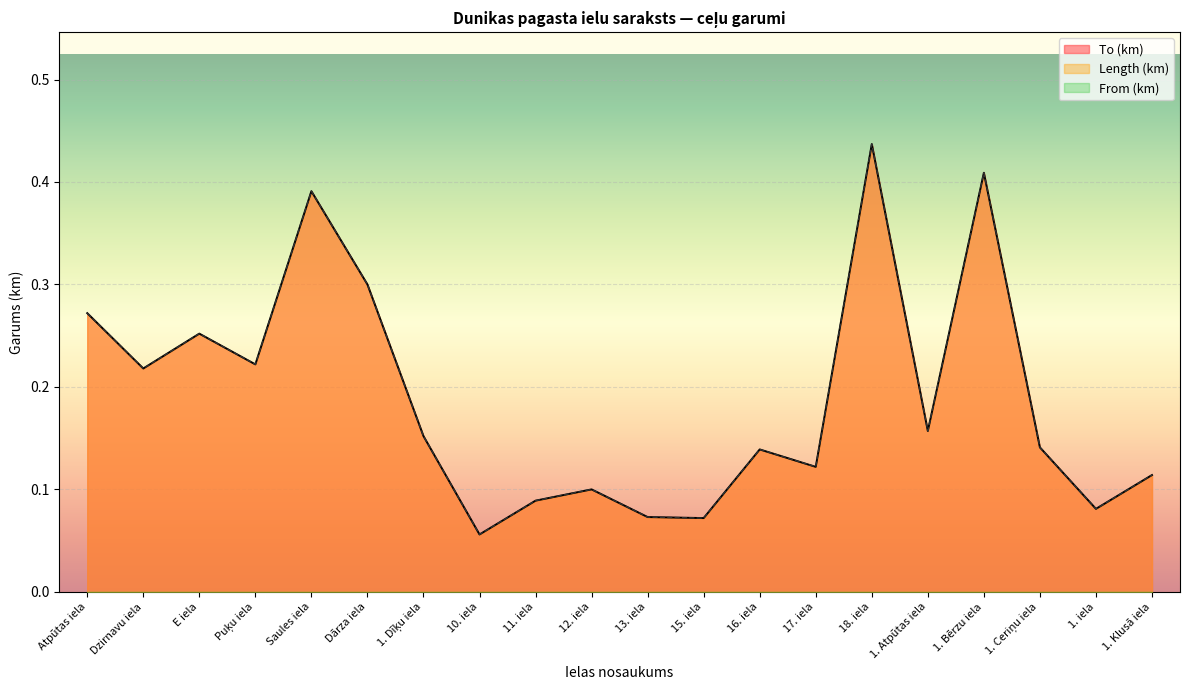

At which category is the sum across all series the highest?

18. iela